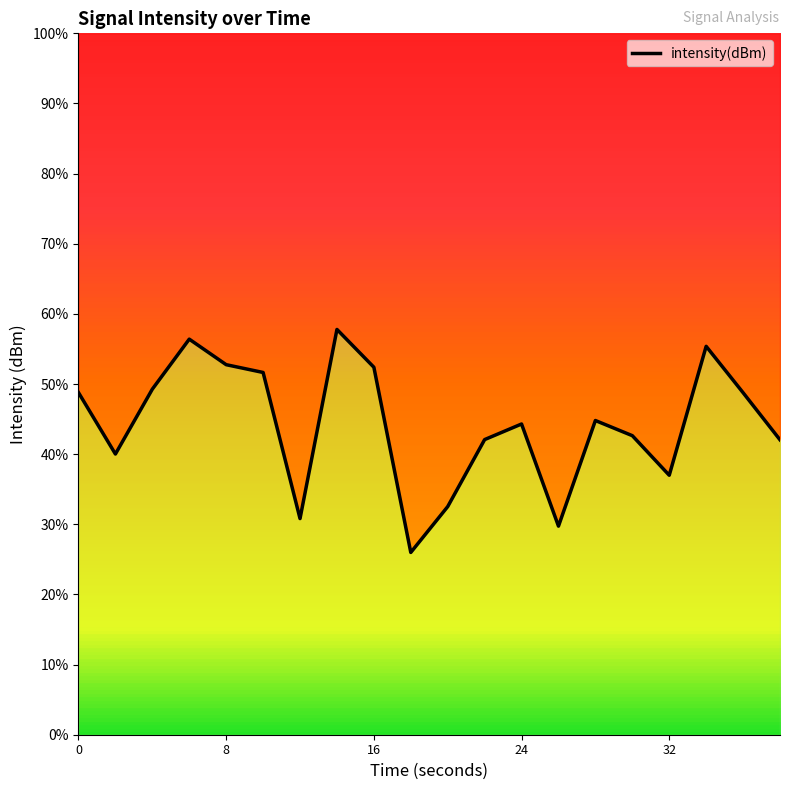

Which has a higher value, 6 or 14?

14